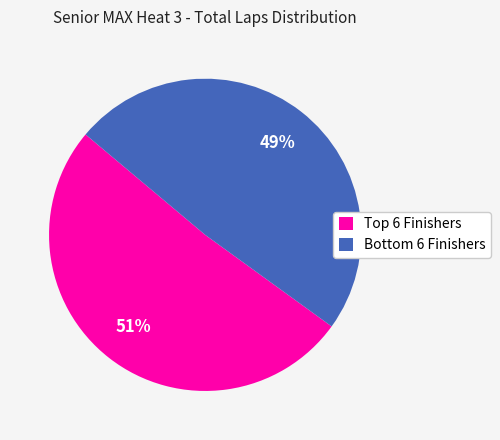

What is the largest slice in the pie chart?

Top 6 Finishers